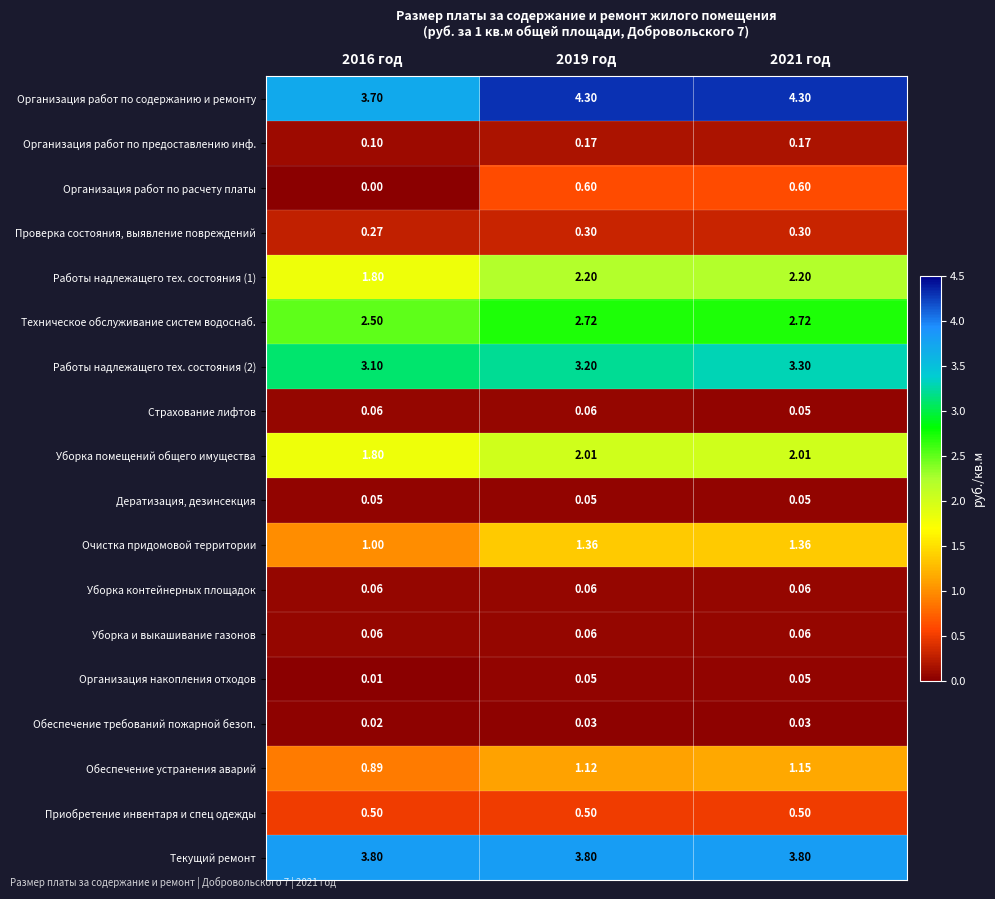

How many distinct data groups are displayed?

18